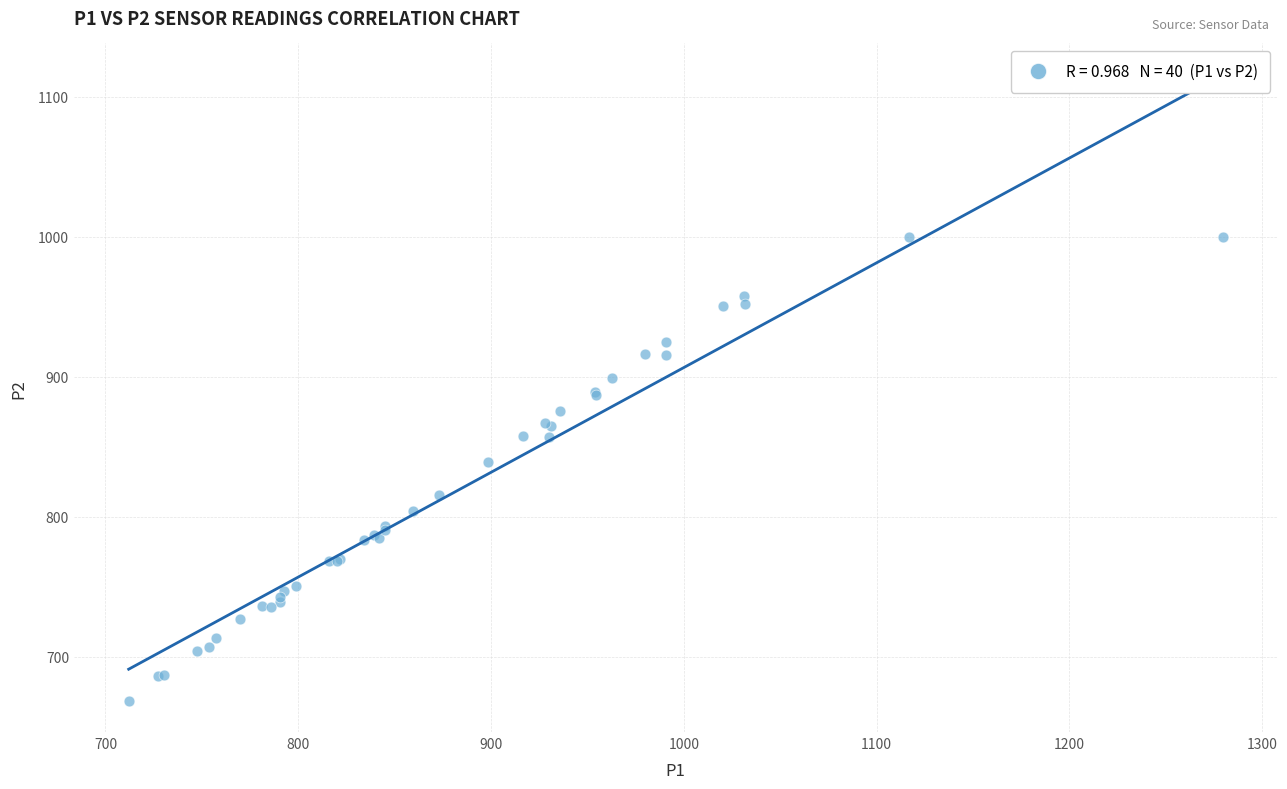

What Y value in the scatter plot is closest to 834?

839.4